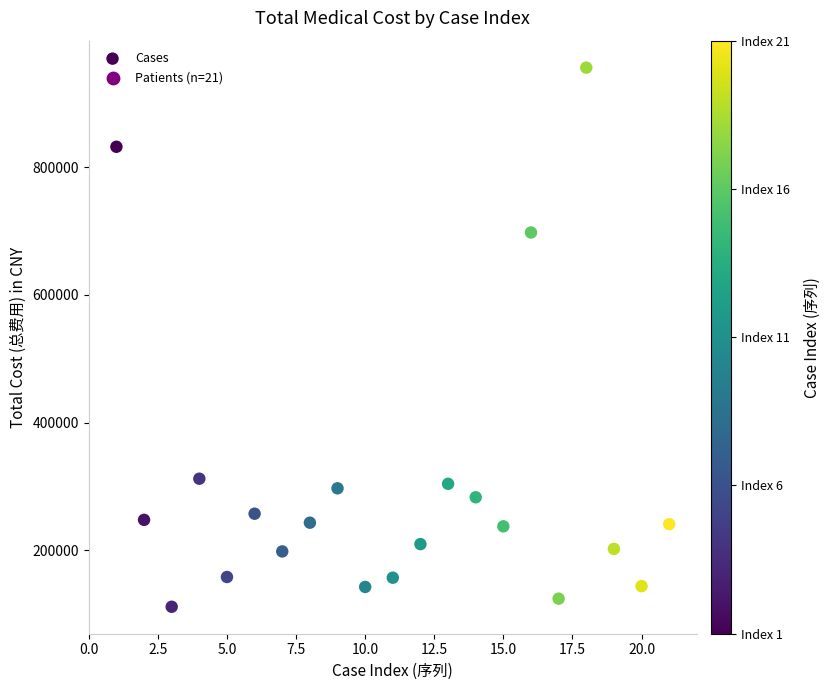

What Y value in the scatter plot is closest to 533706?

697613.2